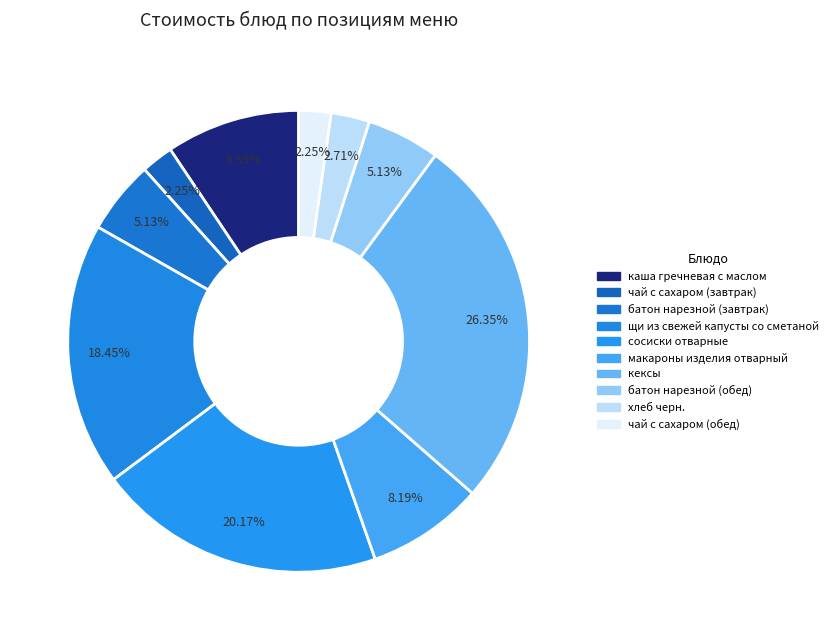

Does макароны изделия отварный account for over 50% of the chart?

No